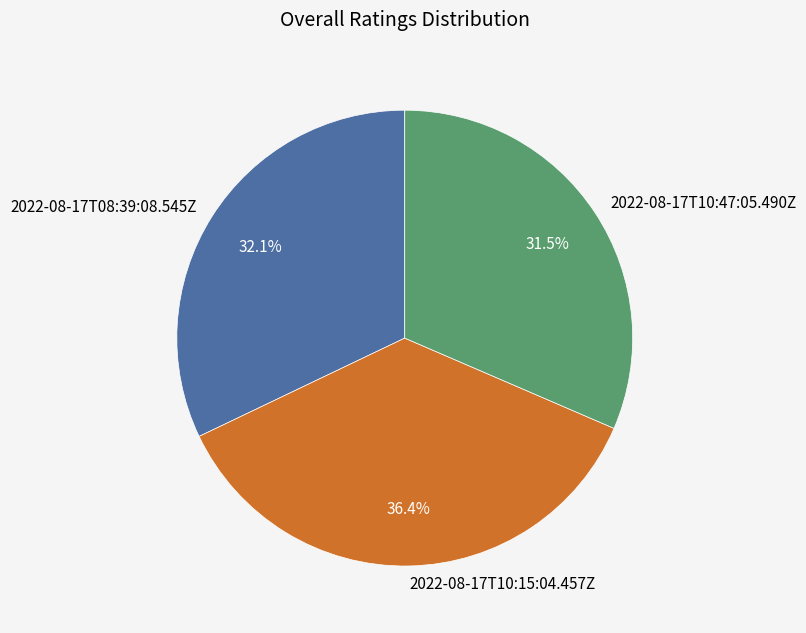

To the nearest percent, what is the difference between the 2022-08-17T10:47:05.490Z and 2022-08-17T10:15:04.457Z slice percentages?

5%